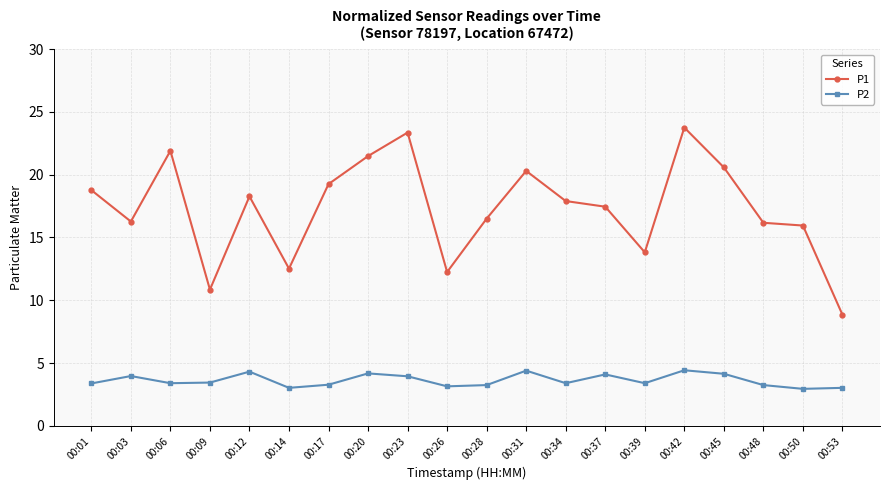

At which label does P1 reach its minimum?

00:53